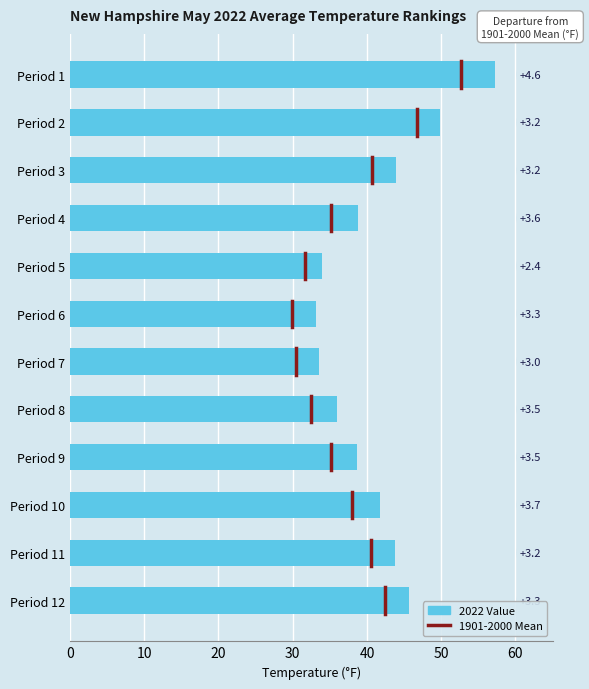

Does the chart contain any negative values?

No